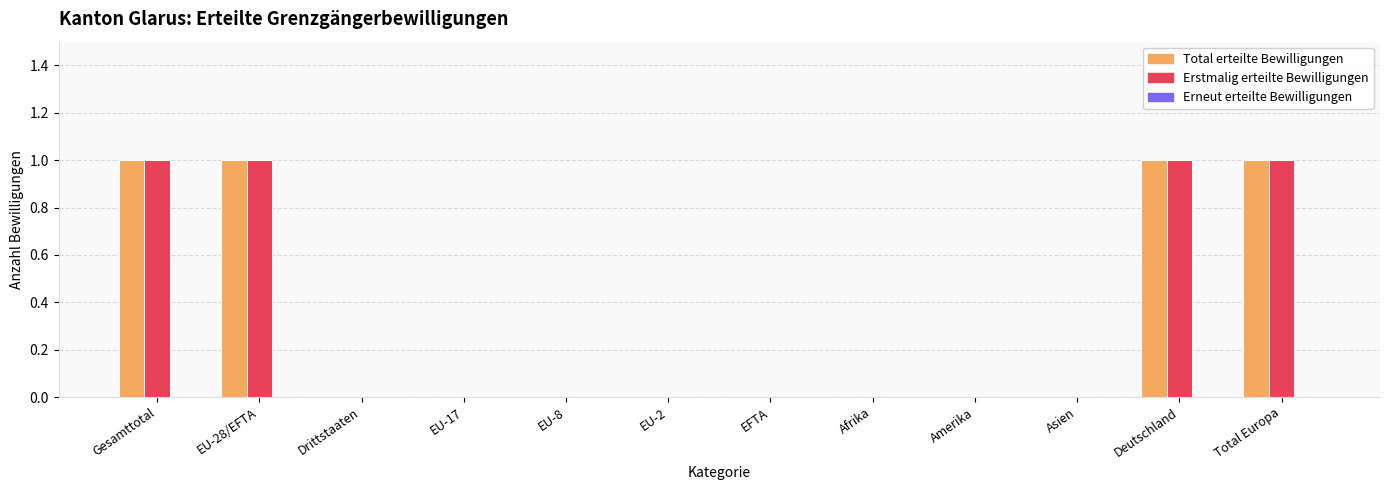

What is the sum of the Total erteilte Bewilligungen values at Deutschland and EU-8?

1